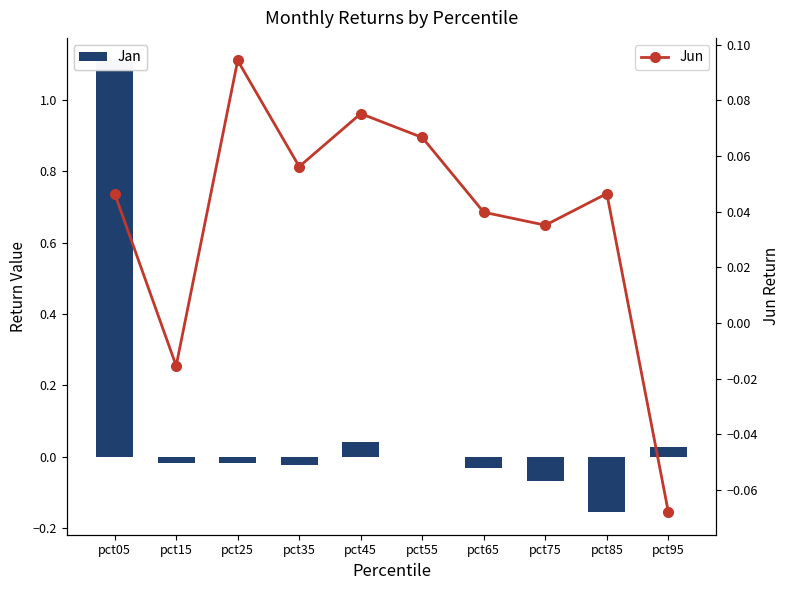

How many values in the Jun series exceed 0?

8